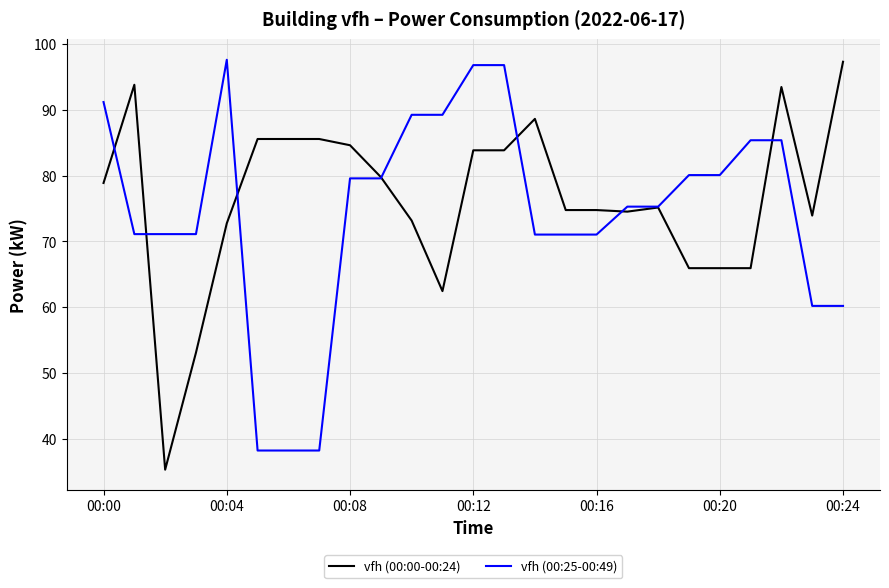

What is the maximum value for vfh (00:25-00:49)?

97.6